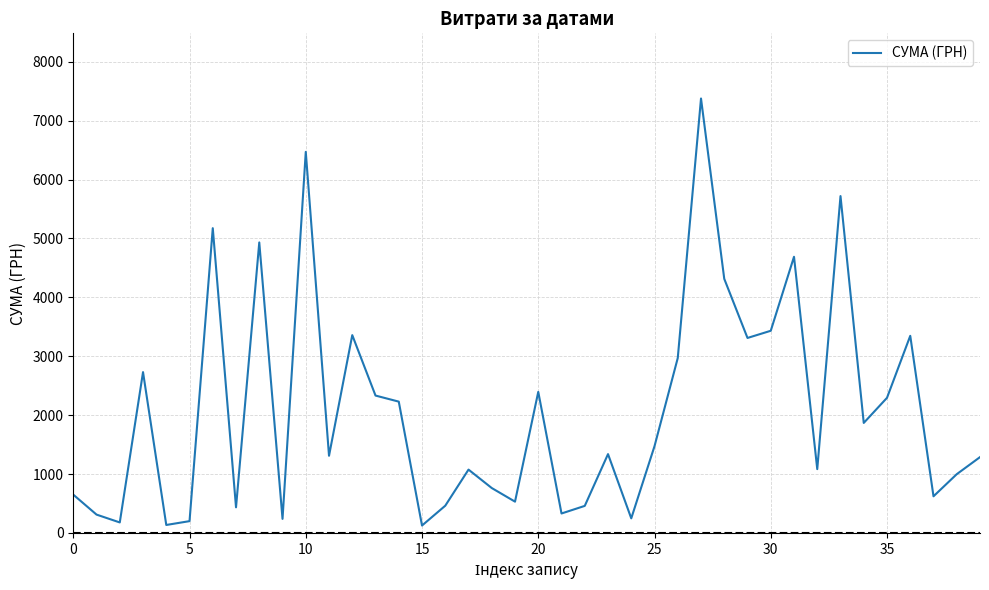

What is the difference between the maximum and minimum values?

7249.8